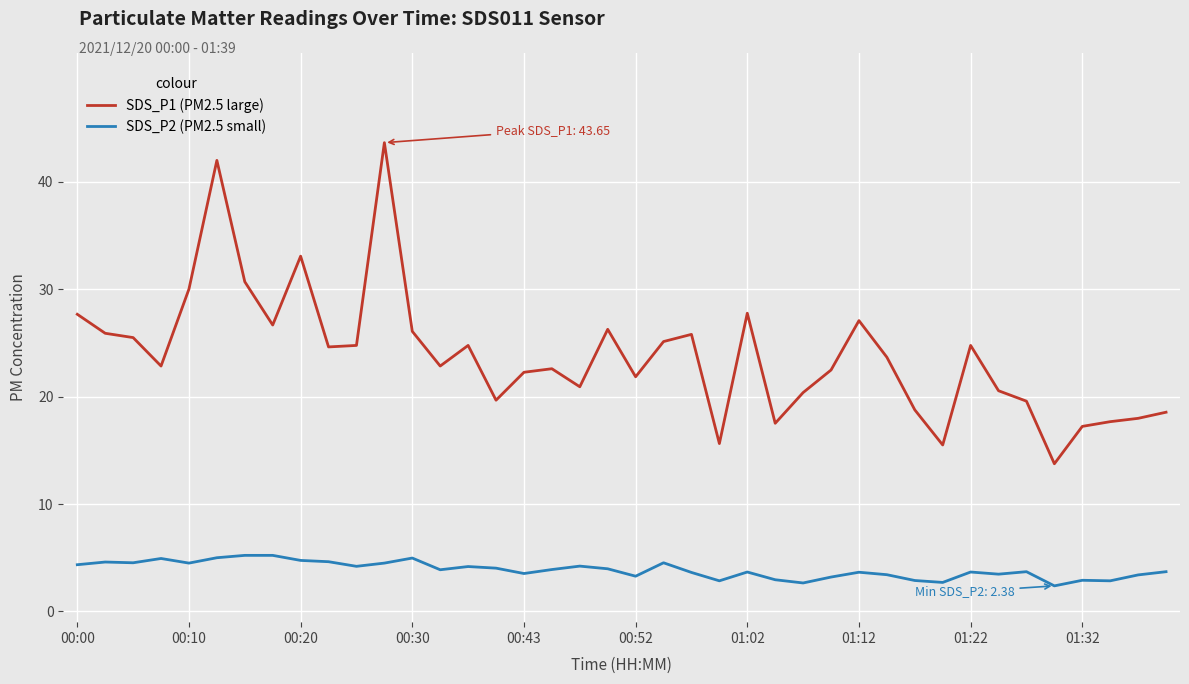

Which series has the widest spread of values?

SDS_P1 (PM2.5 large)